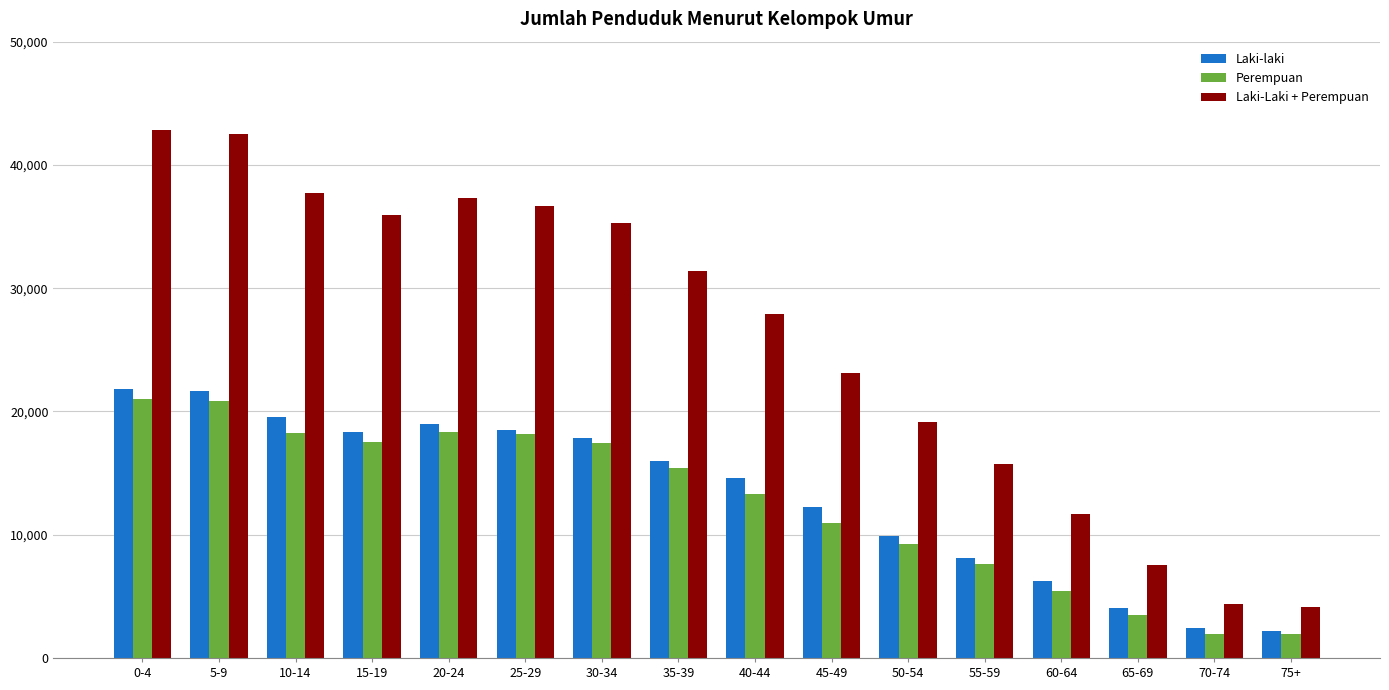

What position from the left is 45-49?

10